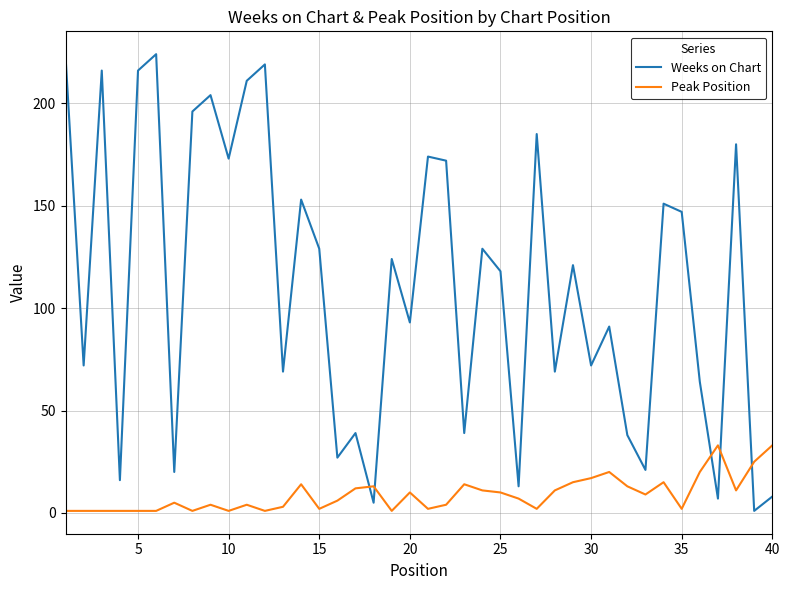

What is the difference between the maximum and minimum values in the Peak Position series?

32